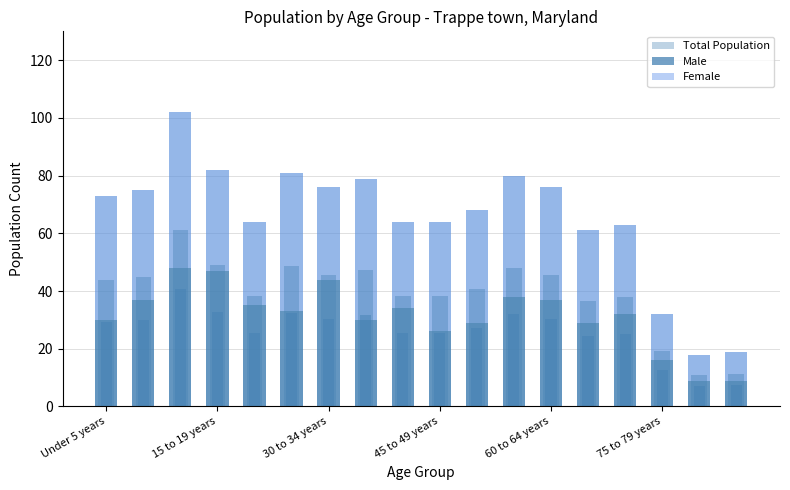

What is the value of the Total Population bar at the 8th from the left?

79